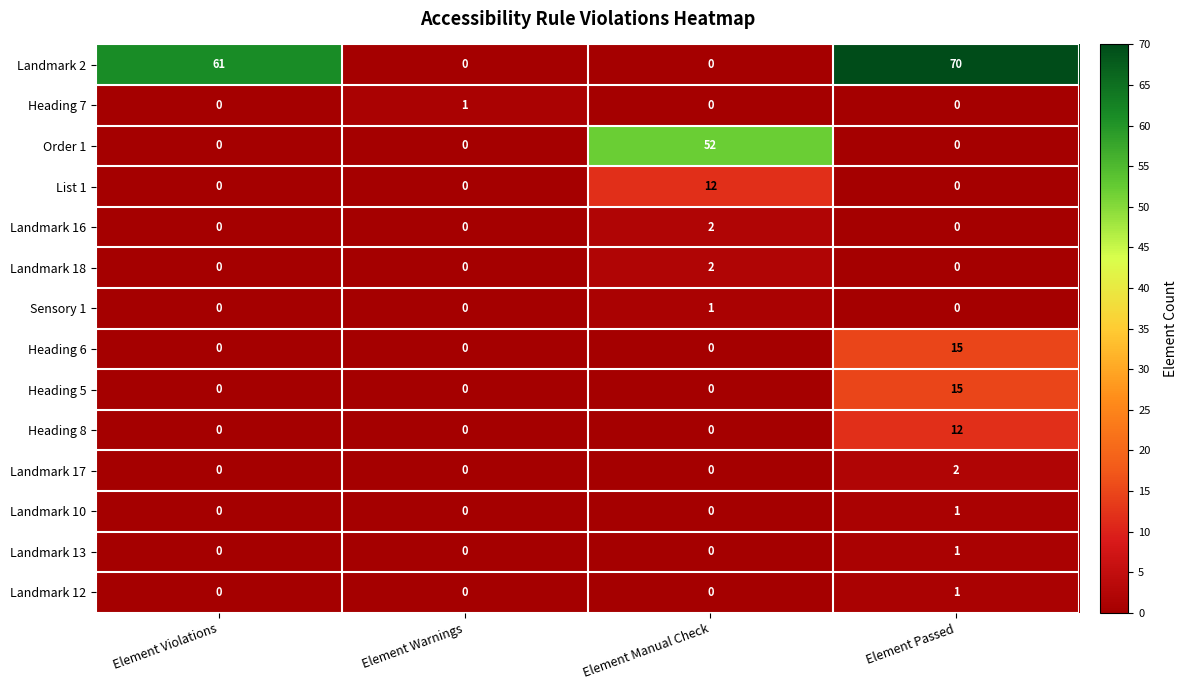

The value of Landmark 12 at Element Passed is 0. True or false?

False